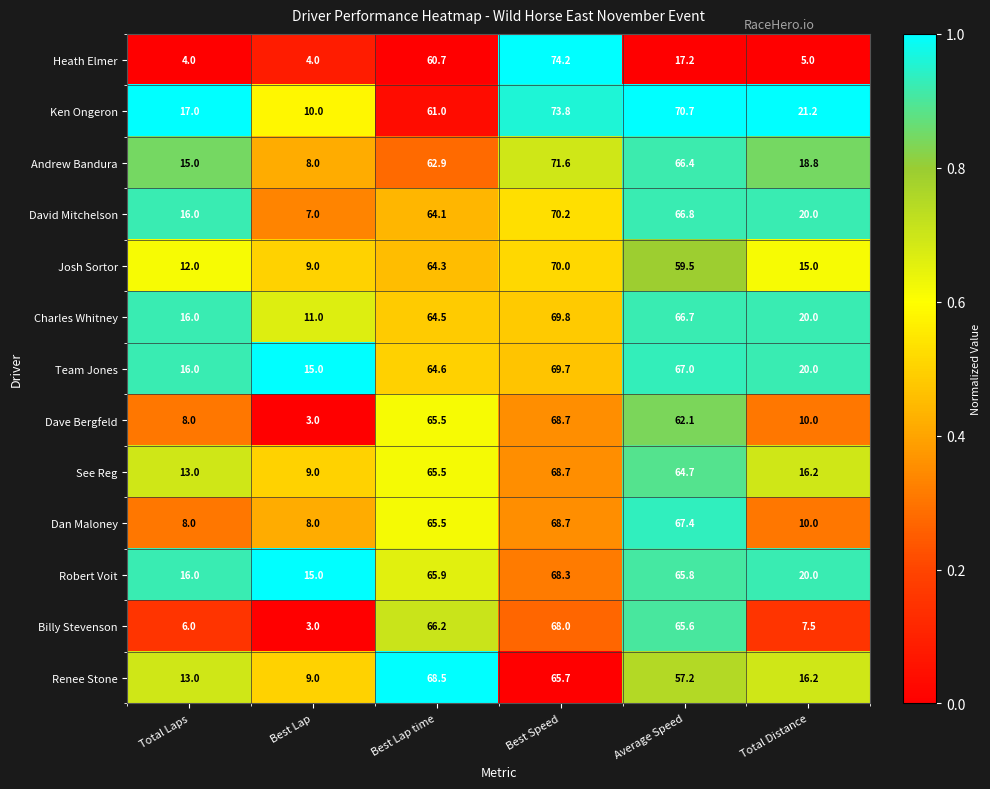

Between Total Laps and Best Speed, which series saw the biggest shift?

Heath Elmer